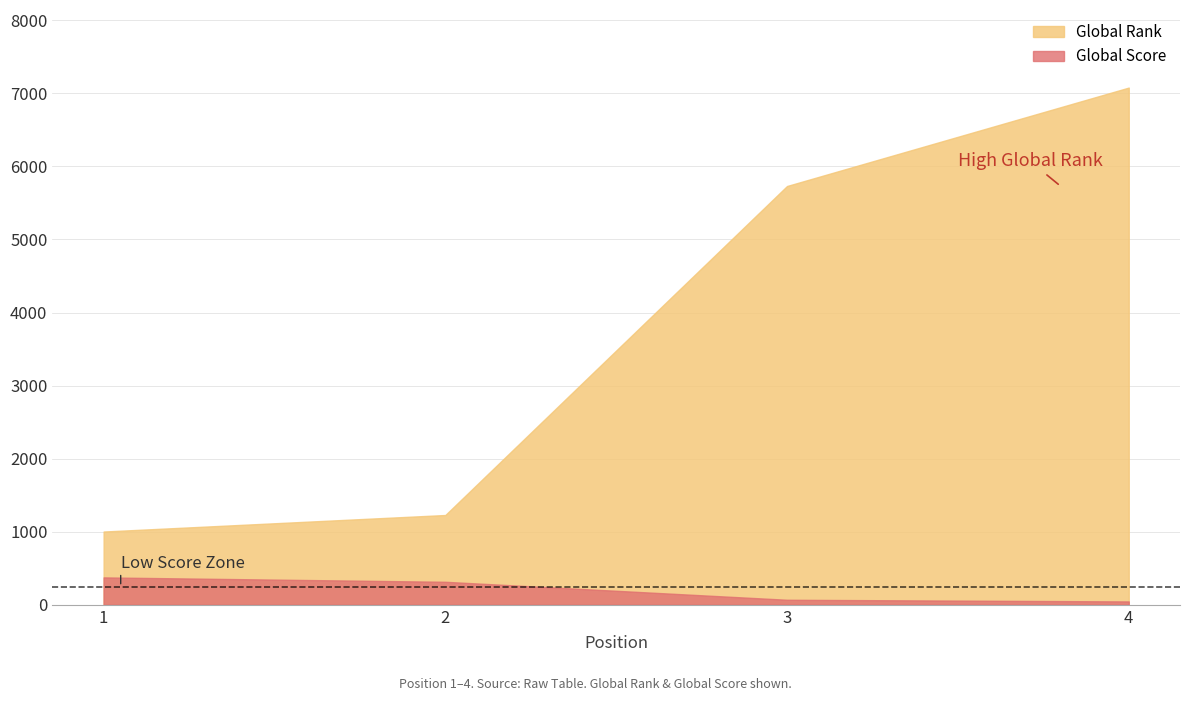

Reading left to right, what are all the values shown in this chart?

Global Rank: 1=1003	2=1229	3=5732	4=7079
Global Score: 1=375	2=315	3=69	4=46